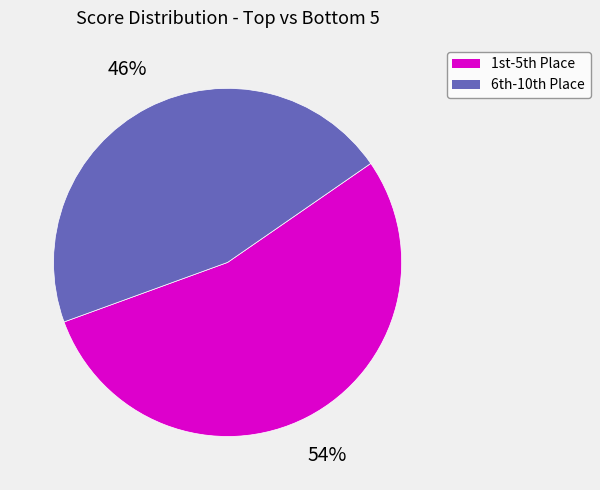

To the nearest percent, what is the average slice percentage?

50%